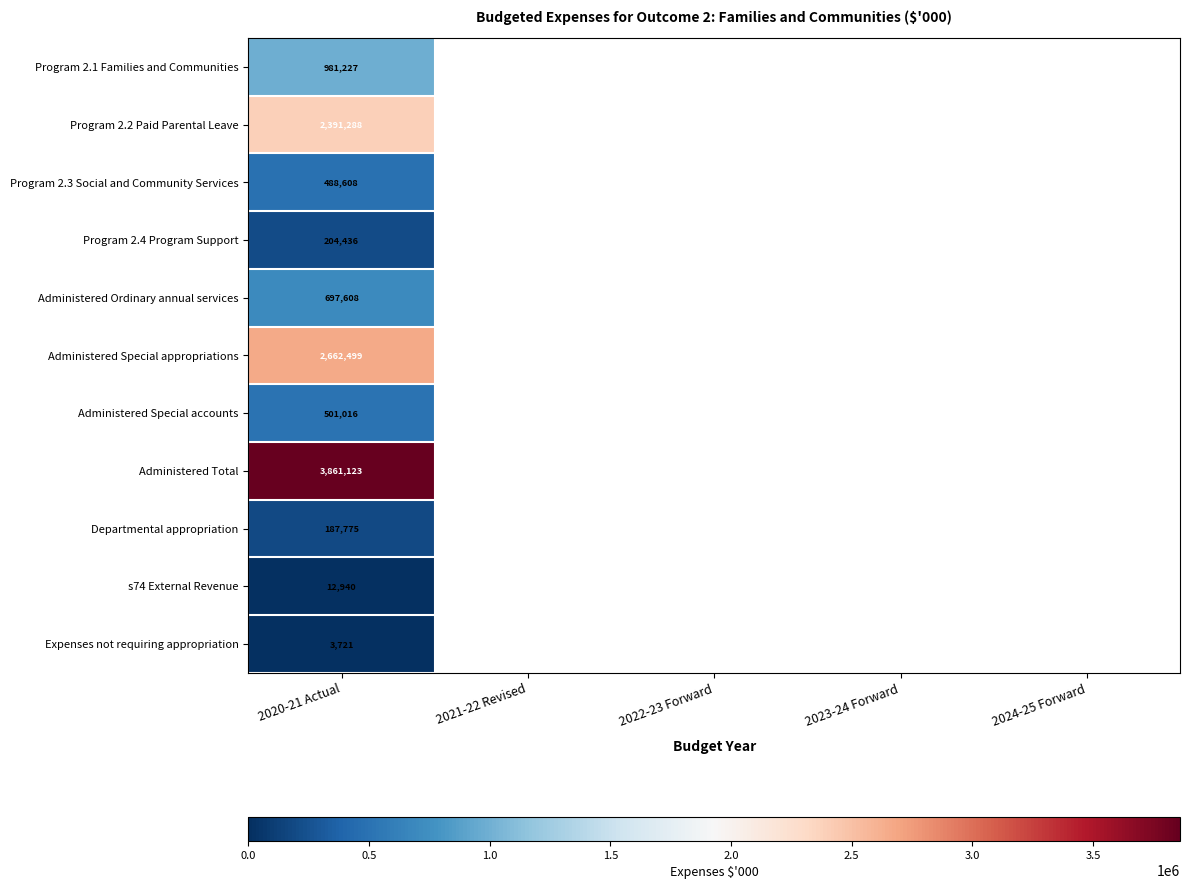

True or false: Program 2.2 Paid Parental Leave has a value of 727628 at 2020-21 Actual.

False